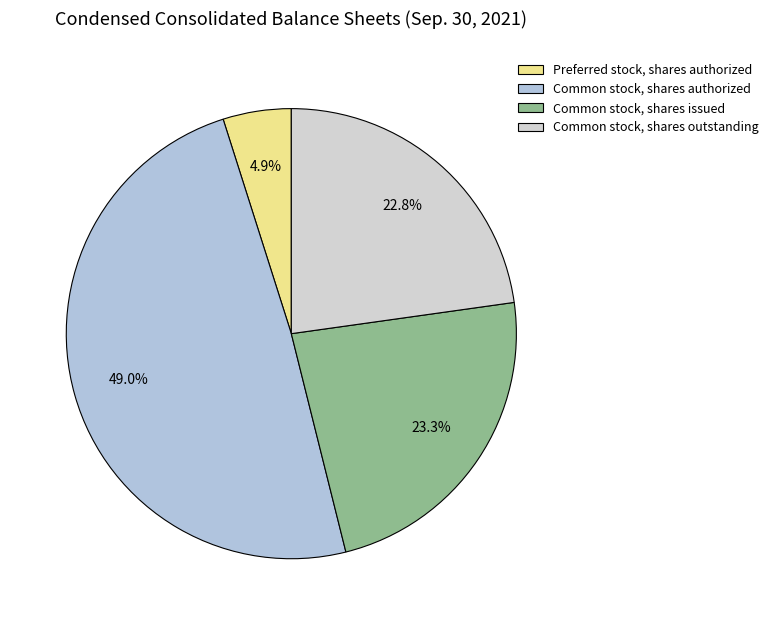

Between Common stock, shares issued and Common stock, shares outstanding, which is larger?

Common stock, shares issued